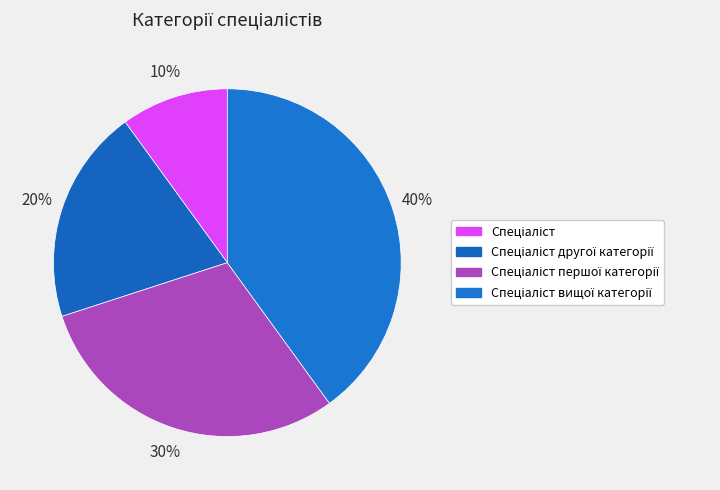

Is there any slice that represents more than half of the pie?

No